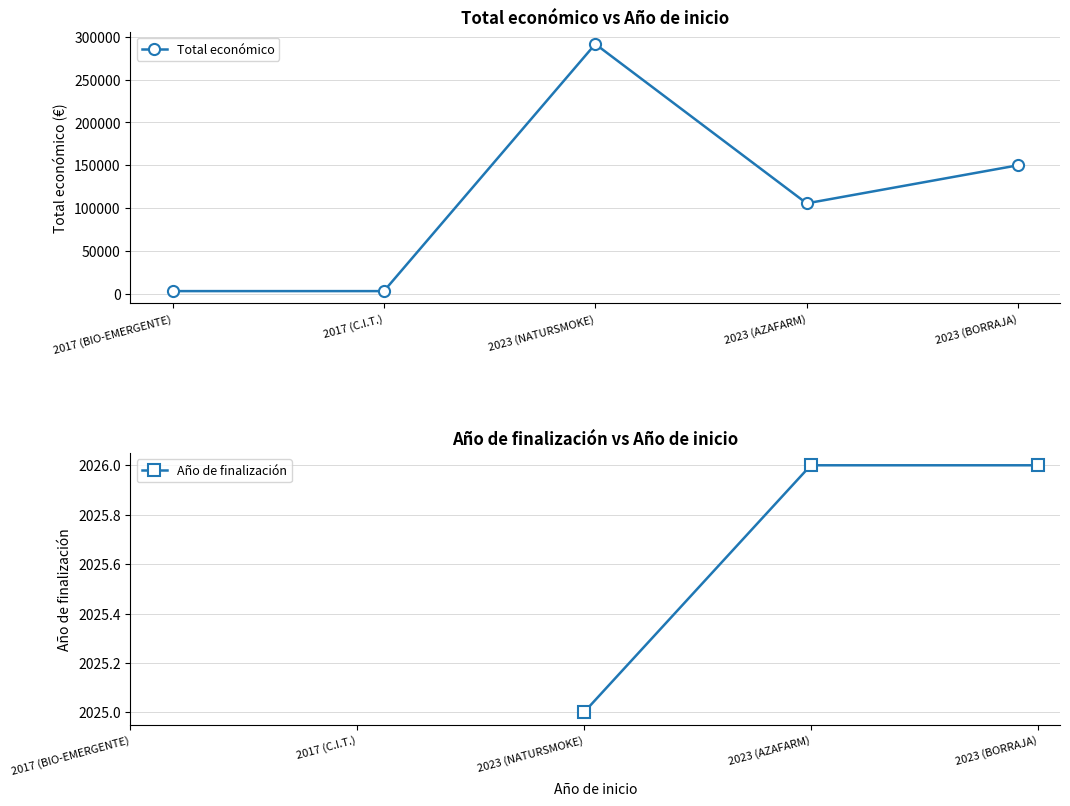

The value of Total económico at 2023 (NATURSMOKE) is 111086. True or false?

False